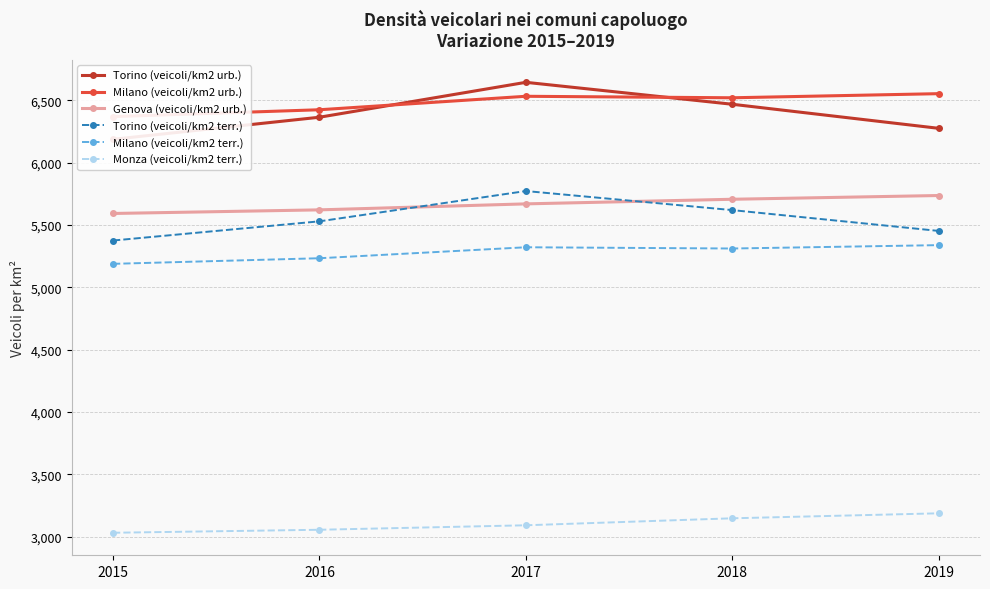

True or false: Monza (veicoli/km2 terr.) has more than 1 points higher than both neighbors.

False